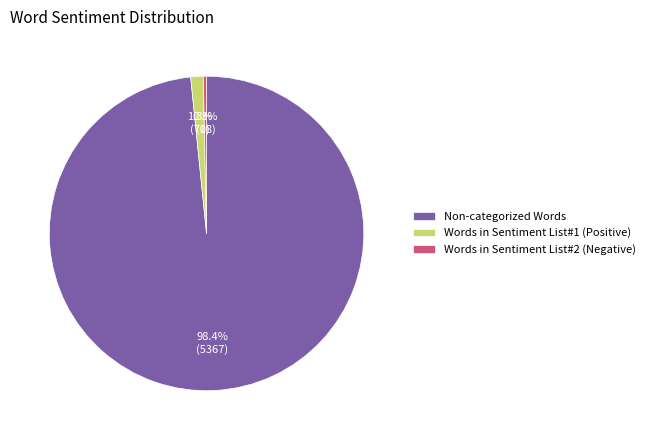

Which category has the smallest portion of the pie?

Words in Sentiment List#2 (Negative)